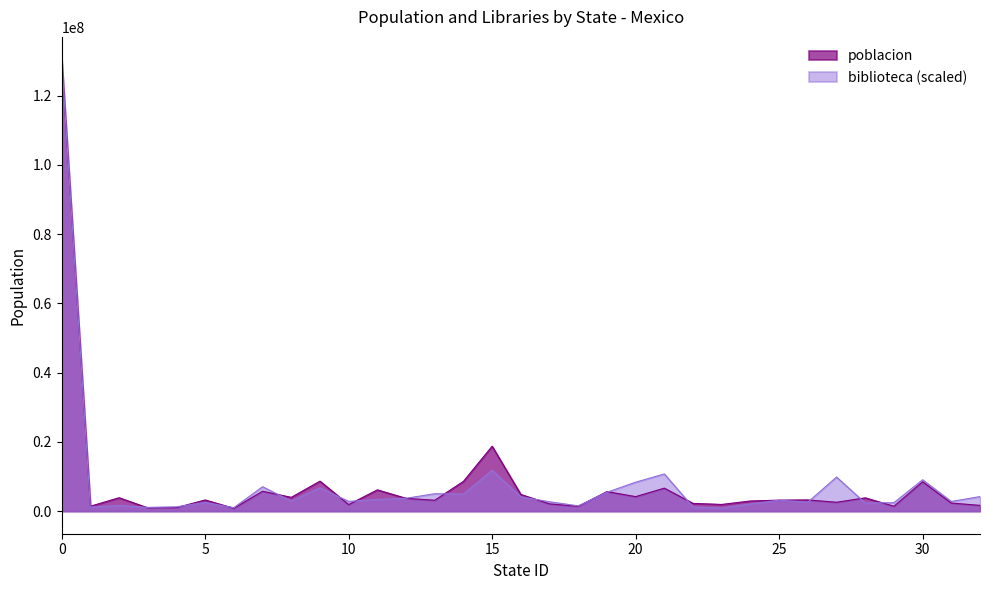

List the labels in order of poblacion value, largest first.

0, 15, 9, 14, 30, 21, 11, 7, 19, 16, 20, 8, 2, 28, 12, 26, 5, 25, 13, 24, 27, 31, 22, 17, 23, 10, 32, 1, 29, 18, 4, 3, 6